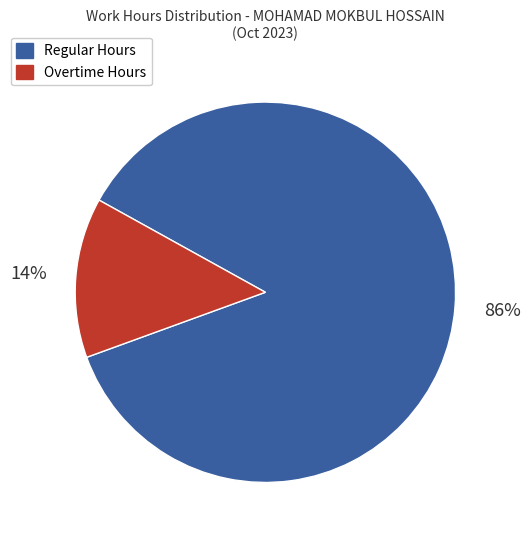

To the nearest percent, what is the average slice percentage?

50%